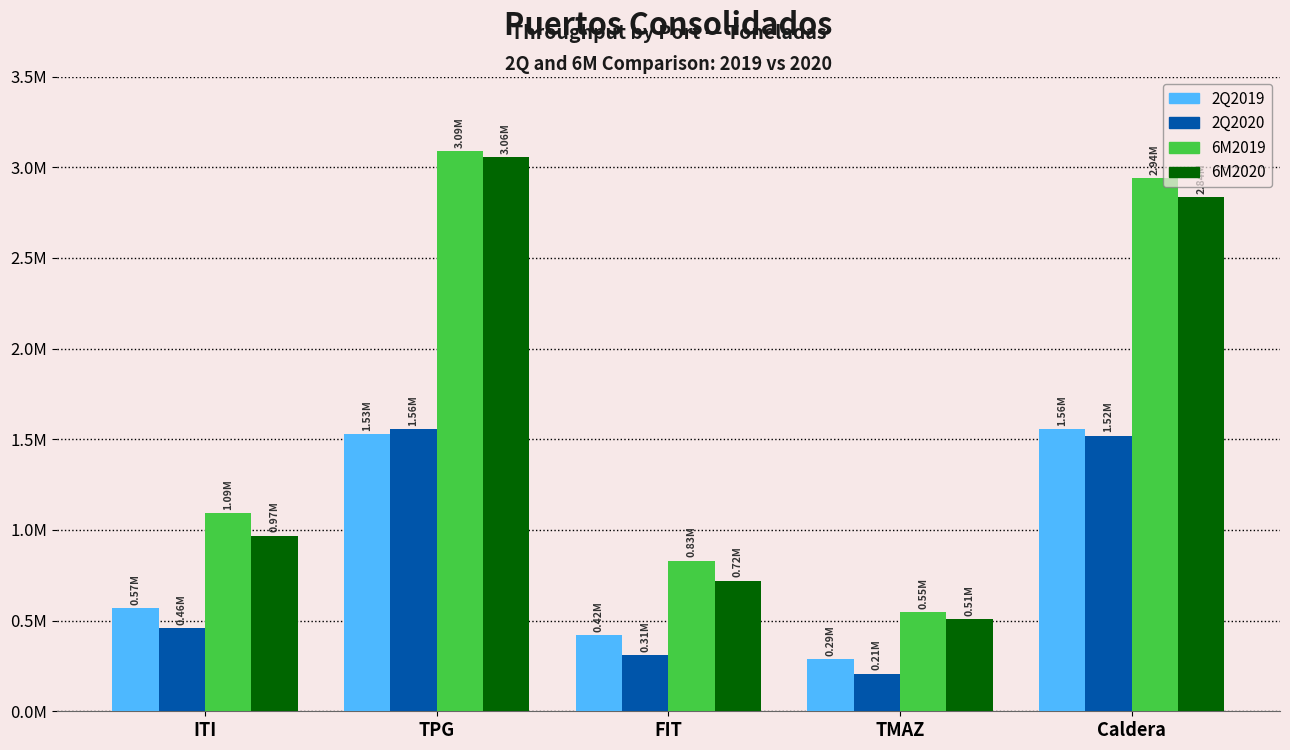

Rank the categories by 6M2020 value from lowest to highest.

TMAZ, FIT, ITI, Caldera, TPG